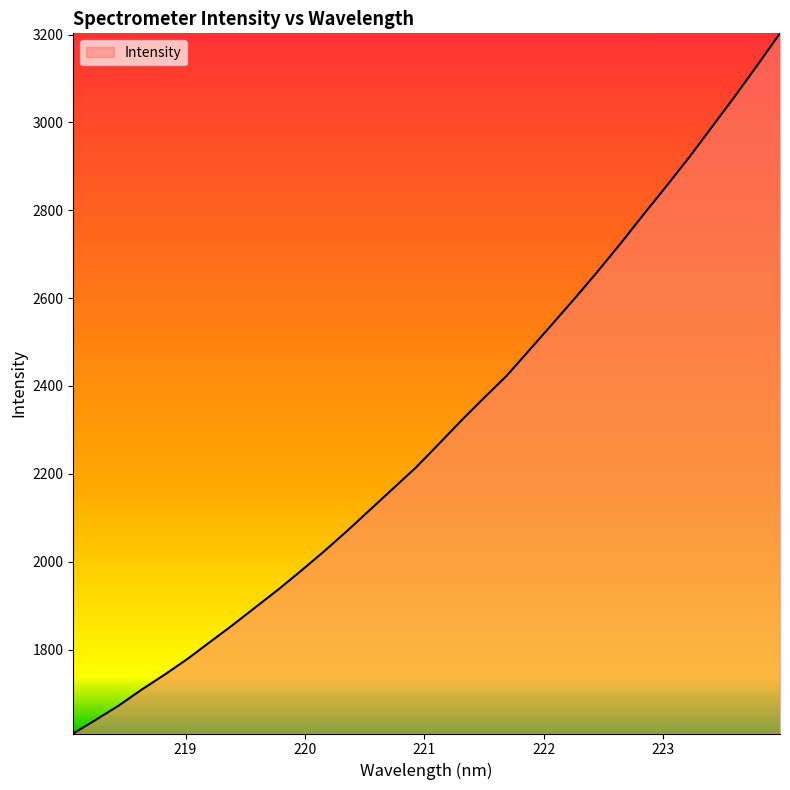

What is the maximum value shown in the chart?

3202.9